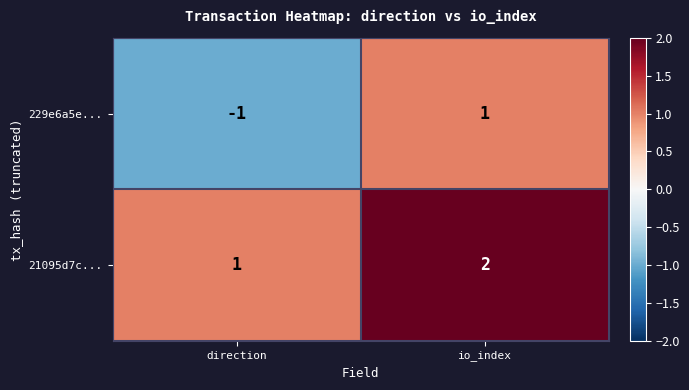

At which label is 229e6a5e... closest to 0?

direction